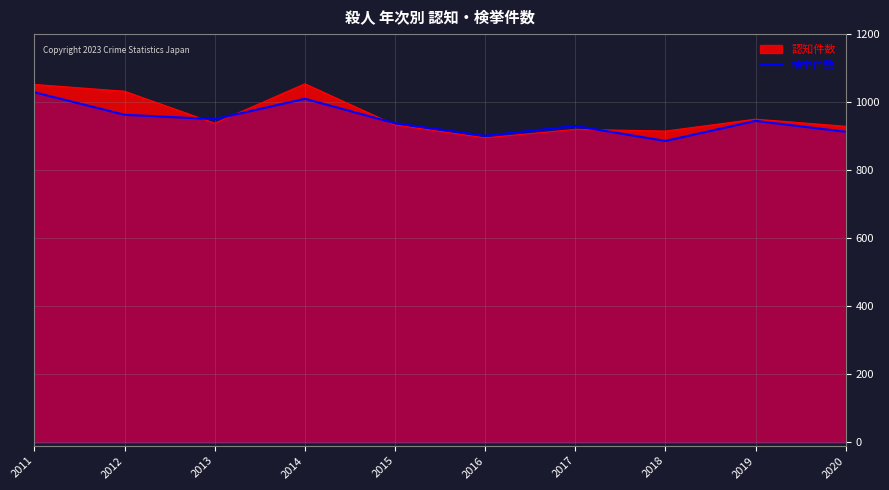

What is the sum of all values?

9465